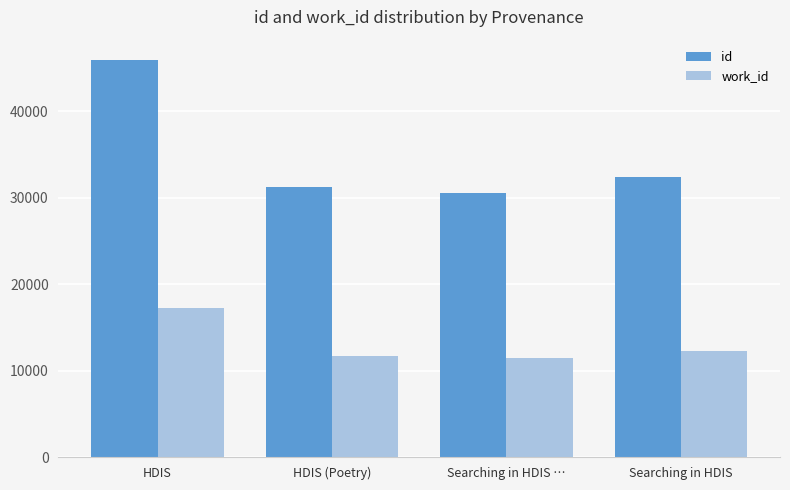

What is the label of the 2nd bar from the left?

HDIS (Poetry)